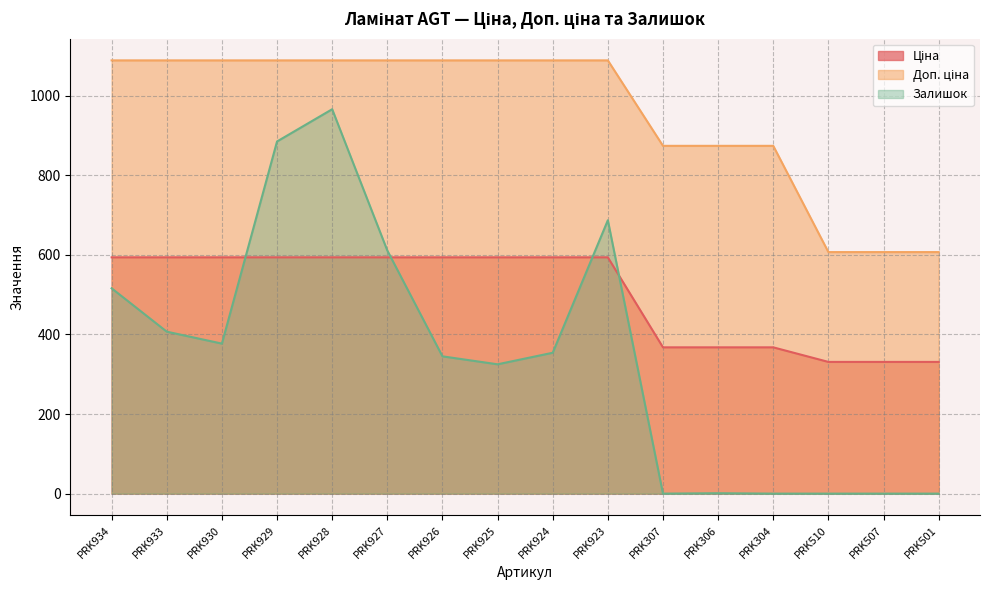

At how many categories does at least one series exceed 343?

16